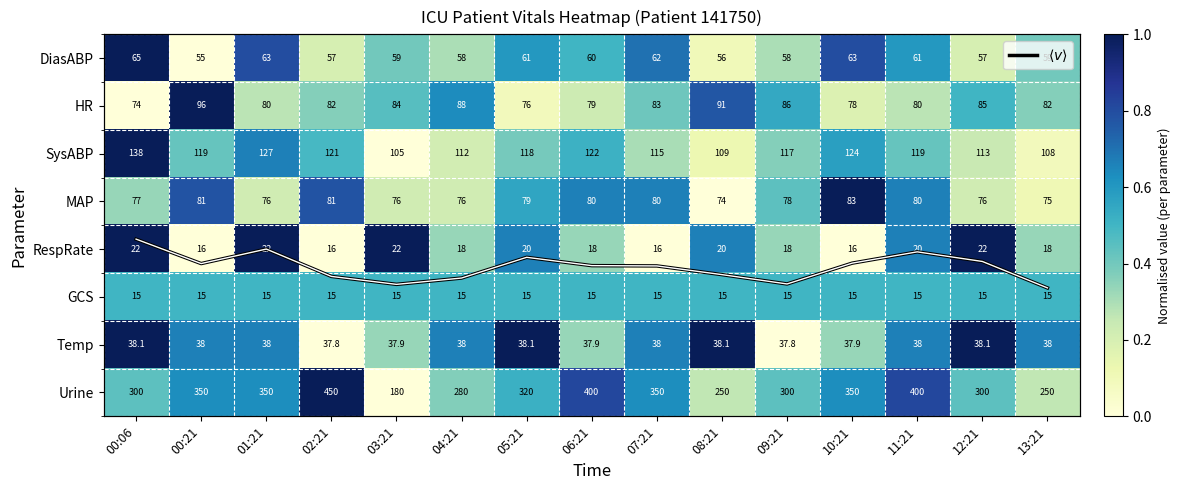

The value of RespRate at 00:21 is 27.8. True or false?

False